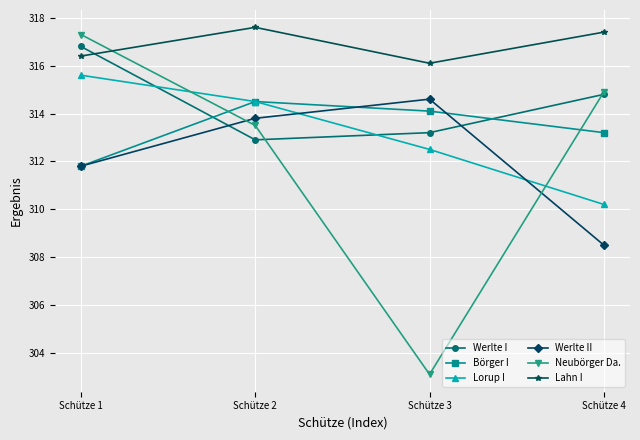

What are all the series names shown in the legend?

Werlte I, Börger I, Lorup I, Werlte II, Neubörger Da., Lahn I